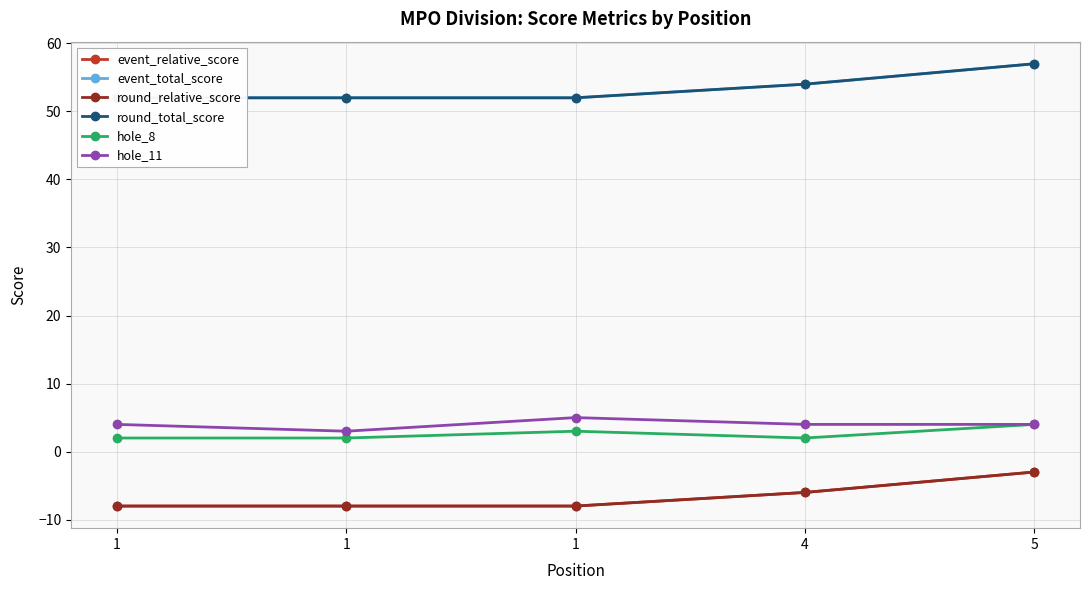

True or false: round_total_score has more than 1 points higher than both neighbors.

False